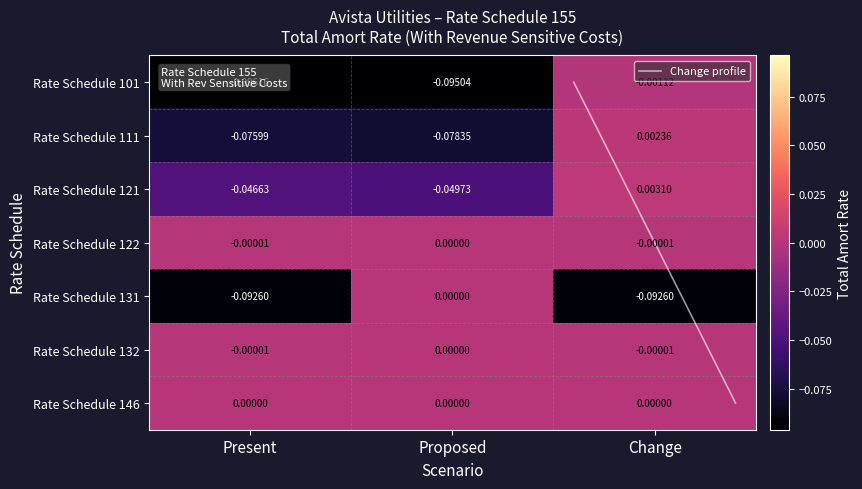

At which category is the sum across all series the highest?

Change